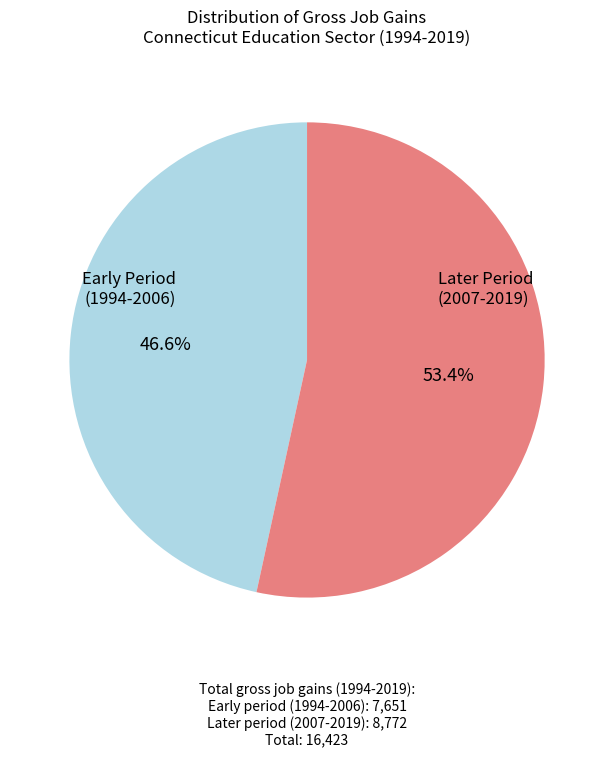

To the nearest percent, what is the difference between the largest and smallest slice percentages?

7%